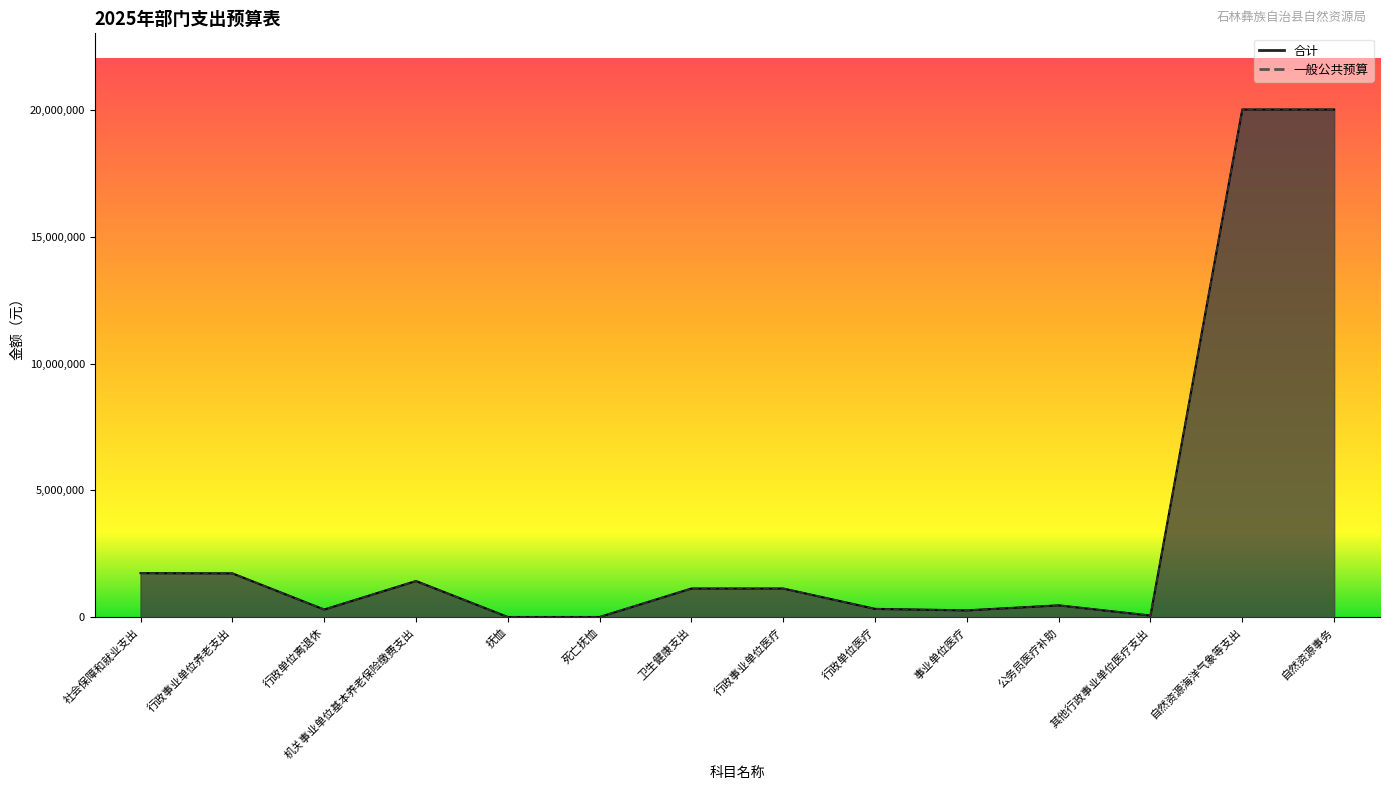

Which series has the largest range (max minus min)?

合计